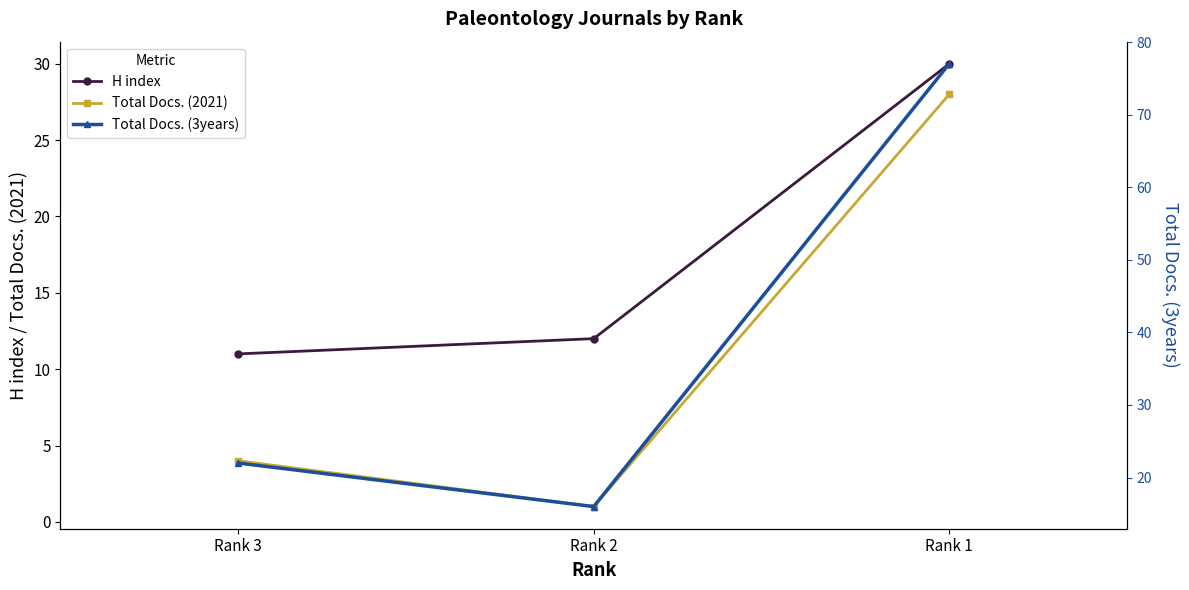

Where does the Total Docs. (2021) series first go above 4?

Rank 1